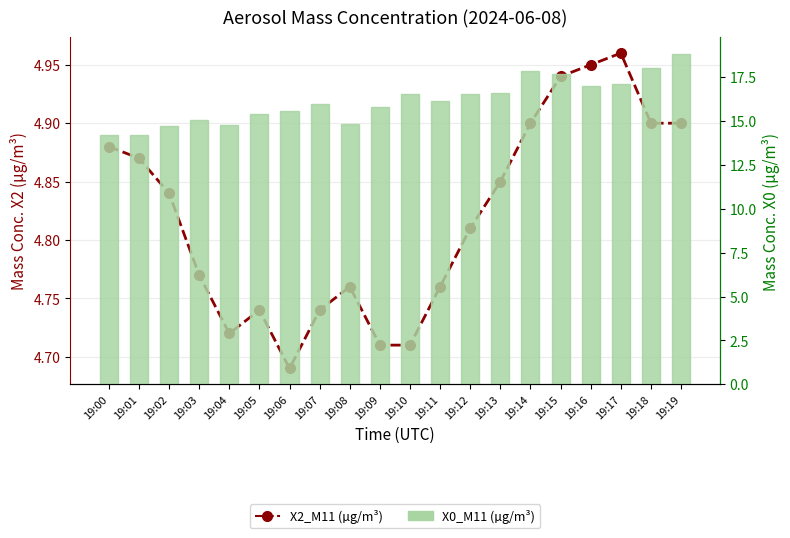

What is the value of the X0_M11 (µg/m³) bar at the 18th from the left?

17.1